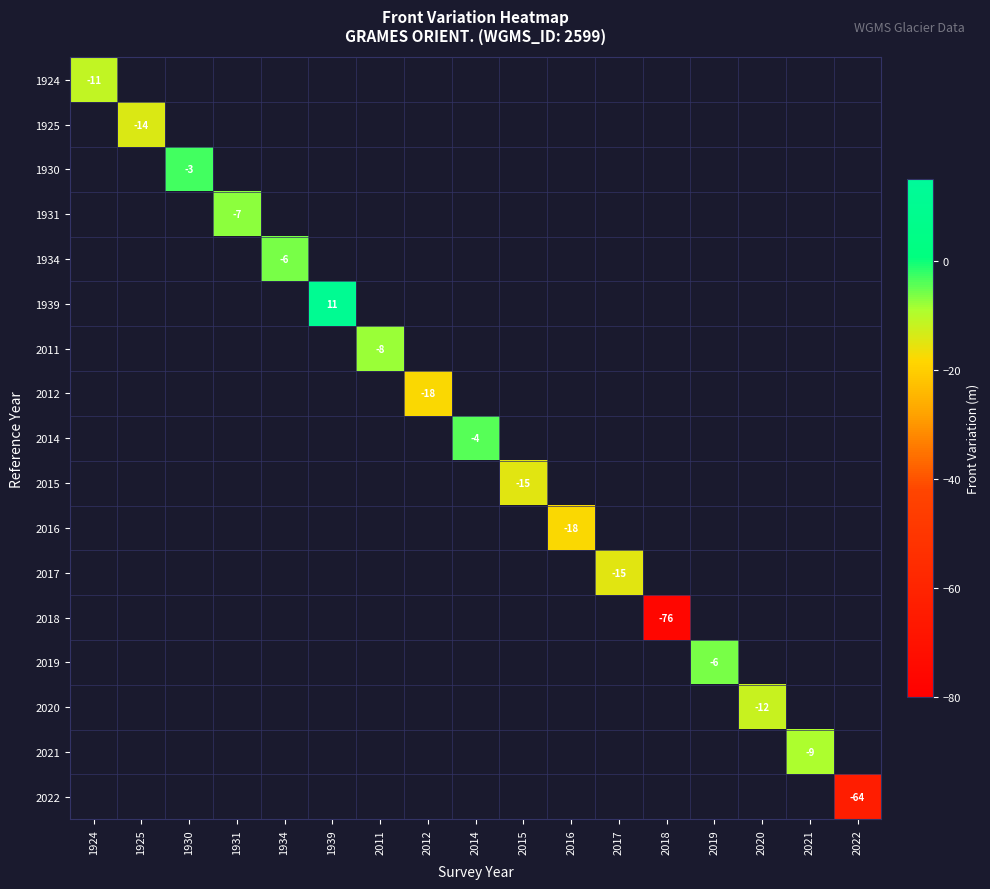

How many series are shown in this chart?

17